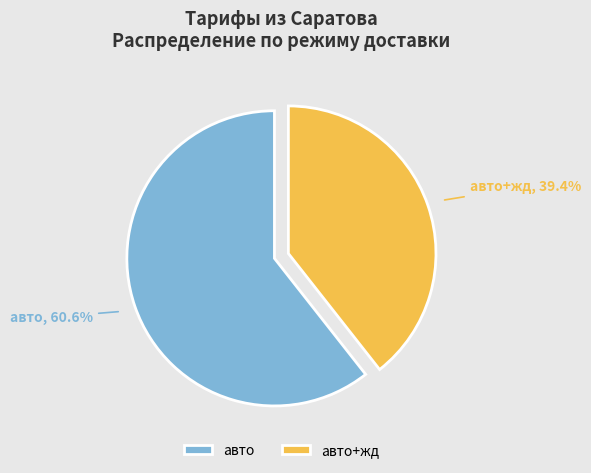

Between авто+жд and авто, which is larger?

авто